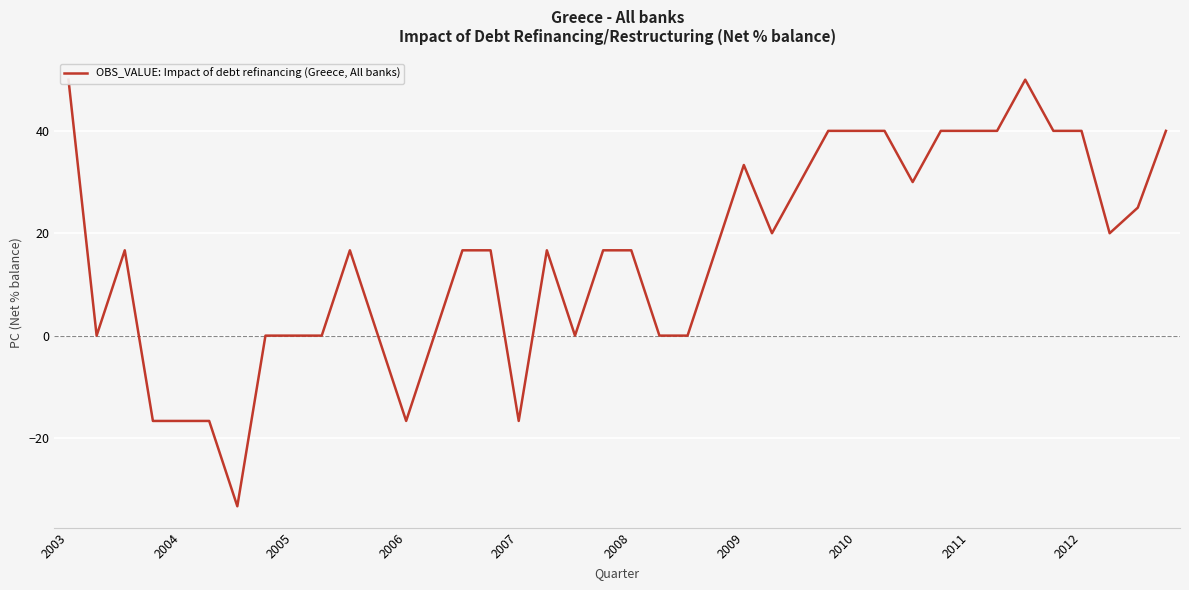

How many data points are above 16?

25